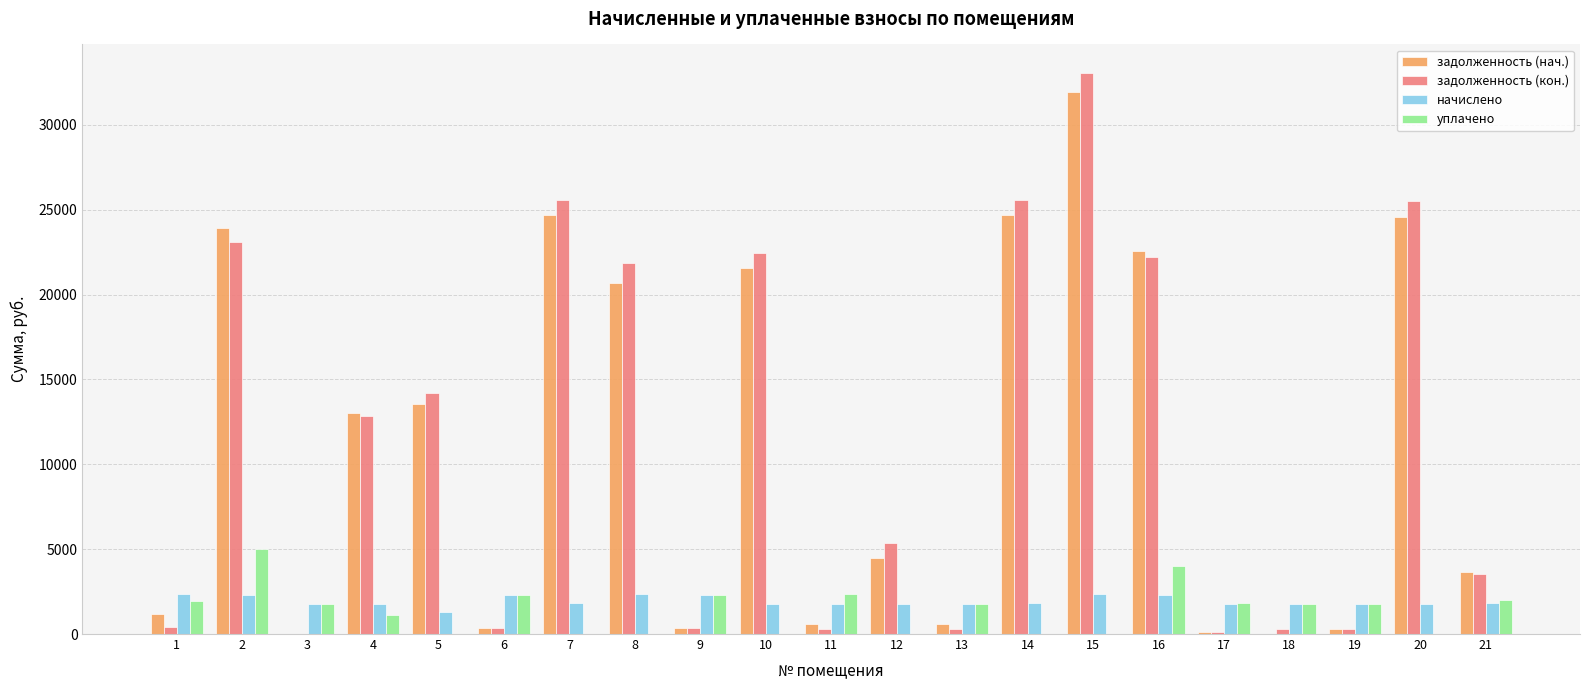

Which series changed the most between 3 and 15?

задолженность (кон.)